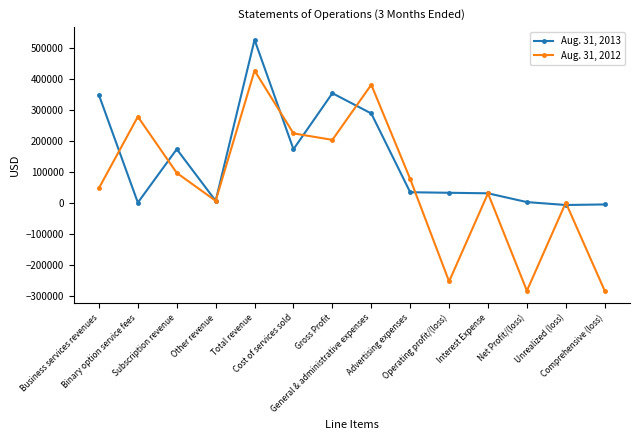

True or false: Aug. 31, 2013 and Aug. 31, 2012 cross at least once.

True